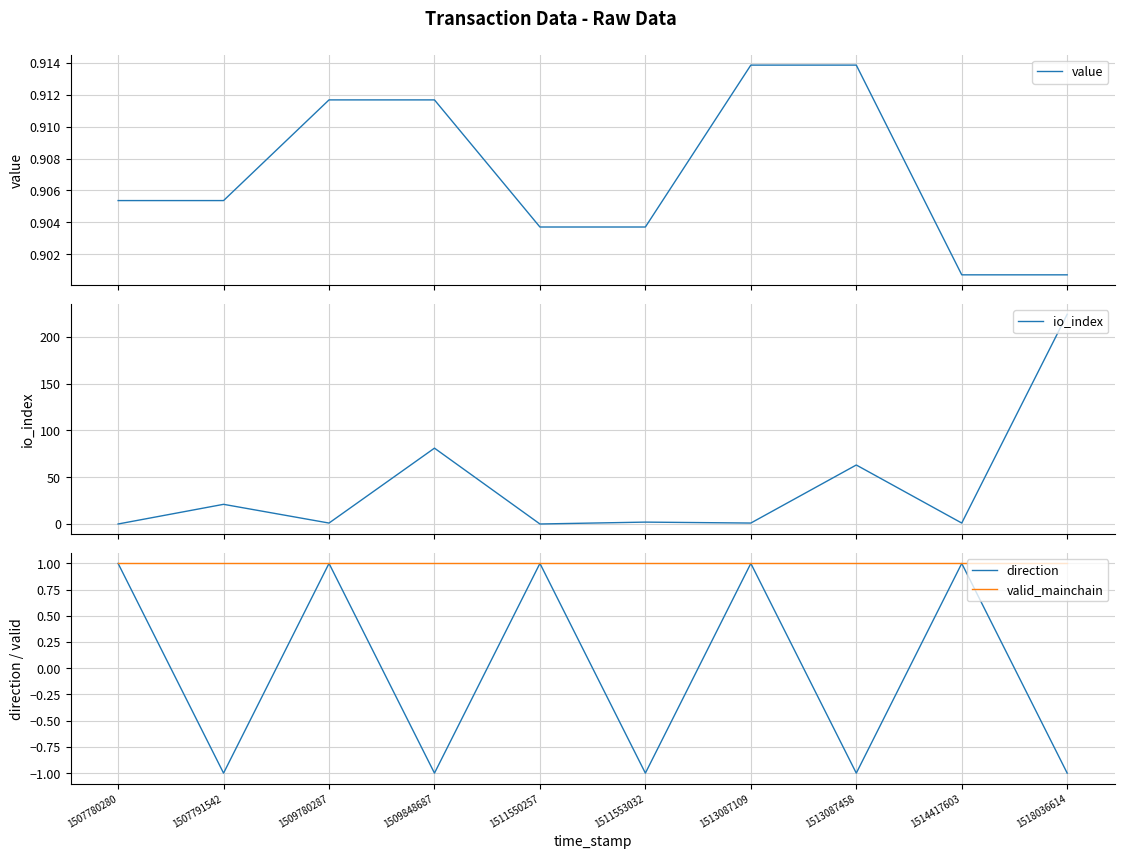

How many times do io_index and value cross each other?

3